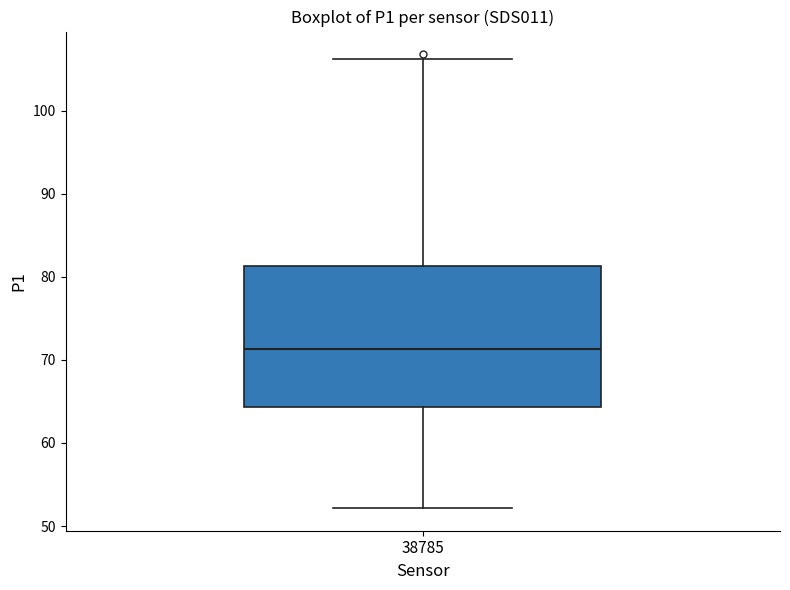

Where does the median line of the box at x = 38785 sit on the y-axis? The values are not printed on the chart, so give them approximately, as read against the axis.

71